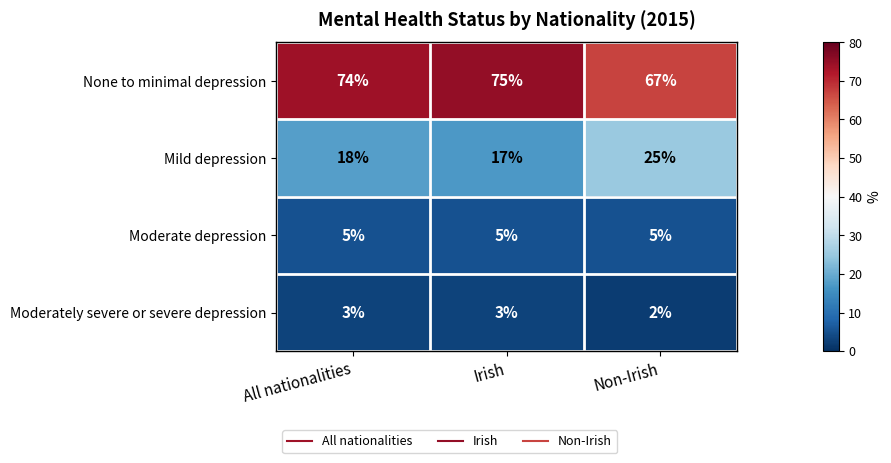

How many data points does each series have?

3